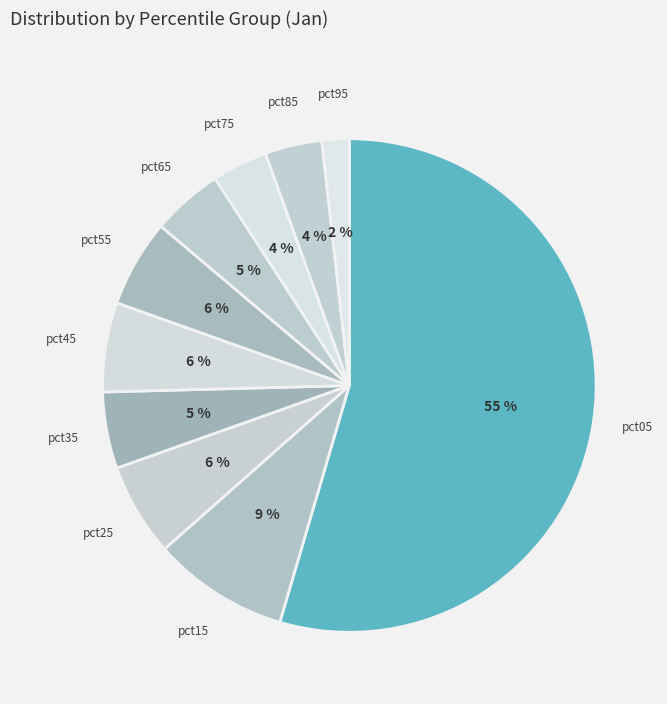

Which has a higher value, pct05 or pct75?

pct05